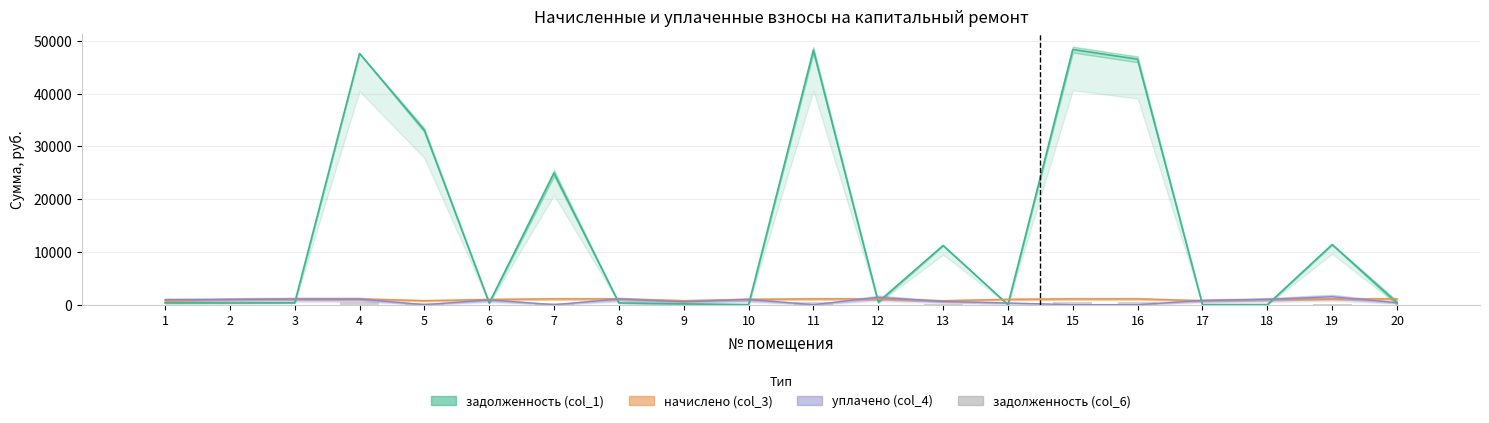

Which label corresponds to the smallest value in the chart?

14